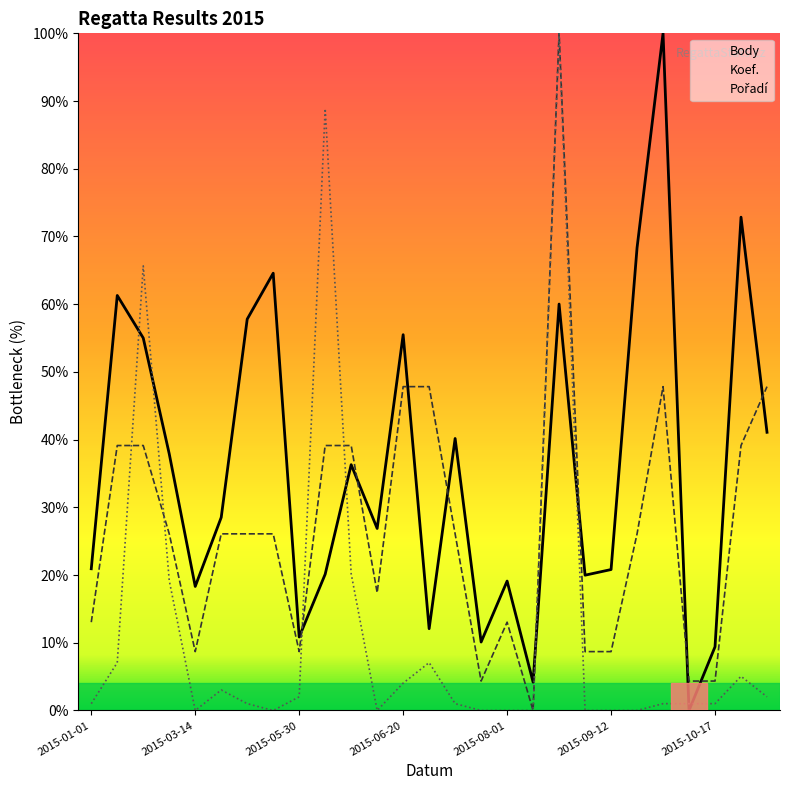

How many data points does each series have?

27